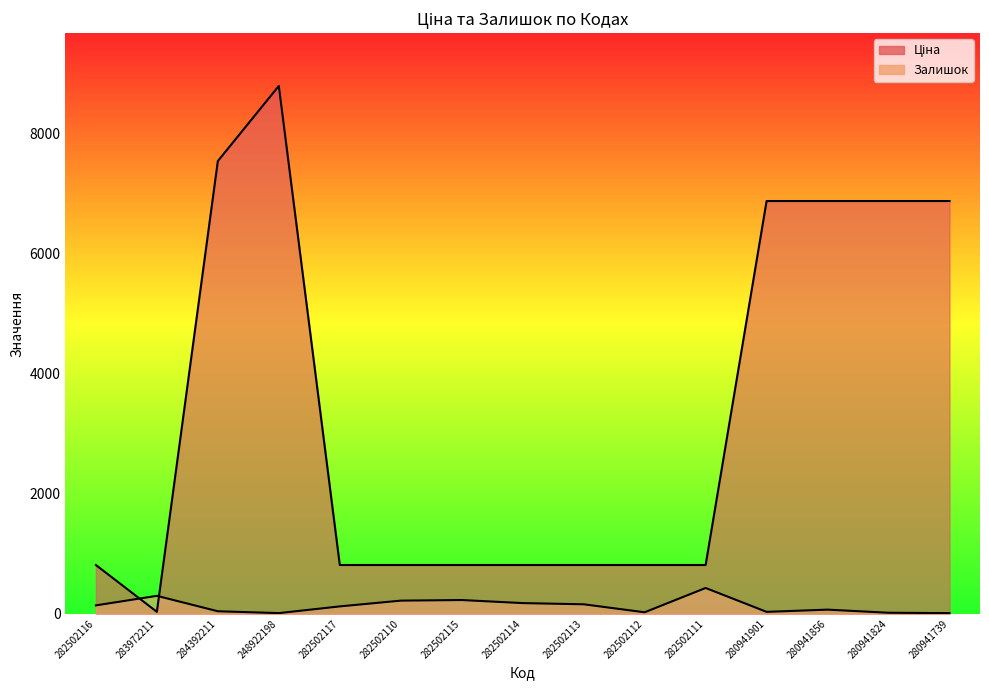

Which series has the widest spread of values?

Ціна